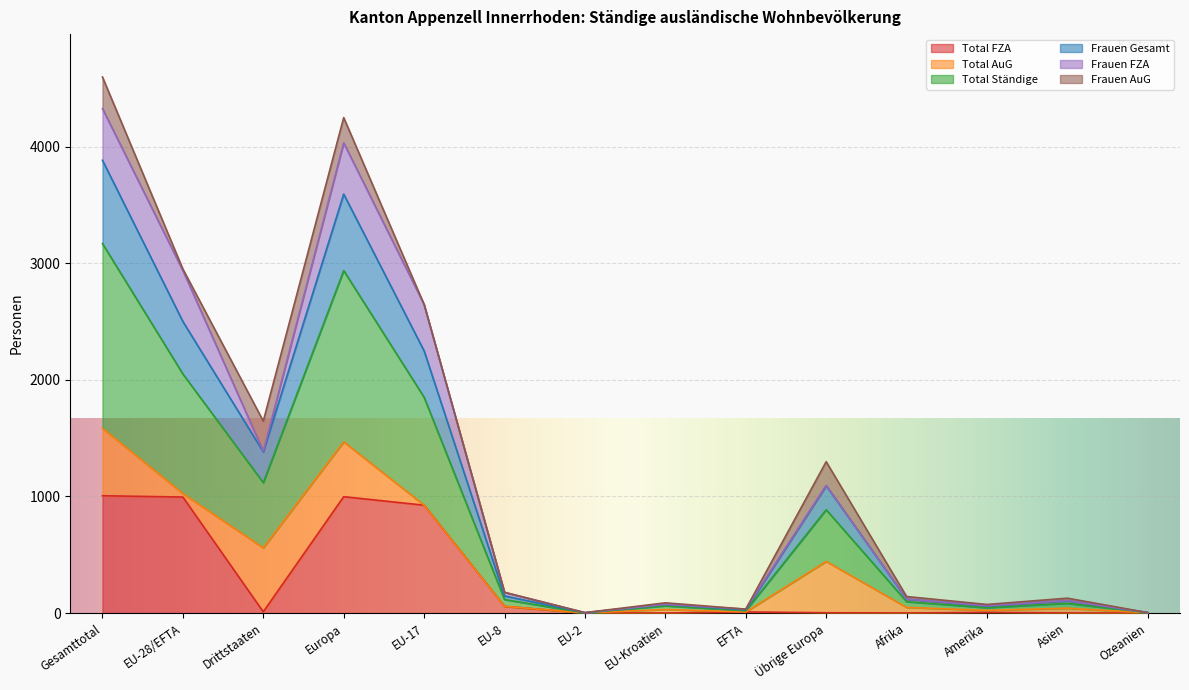

At which label does Total Ständige first exceed 58?

Gesamttotal